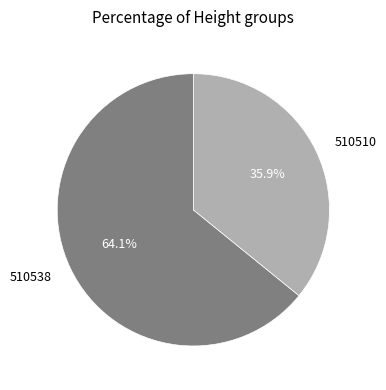

What is the smallest slice in the pie chart?

510510